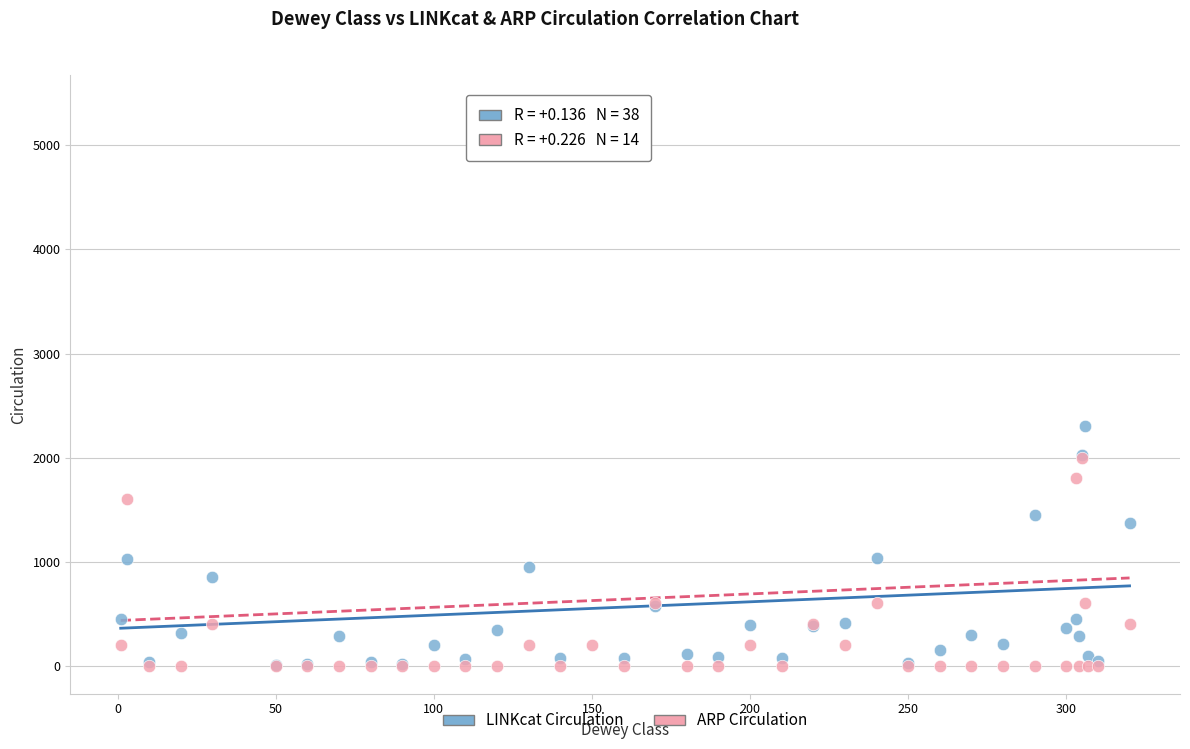

Across all series, what Y value is closest to 2703?

2303